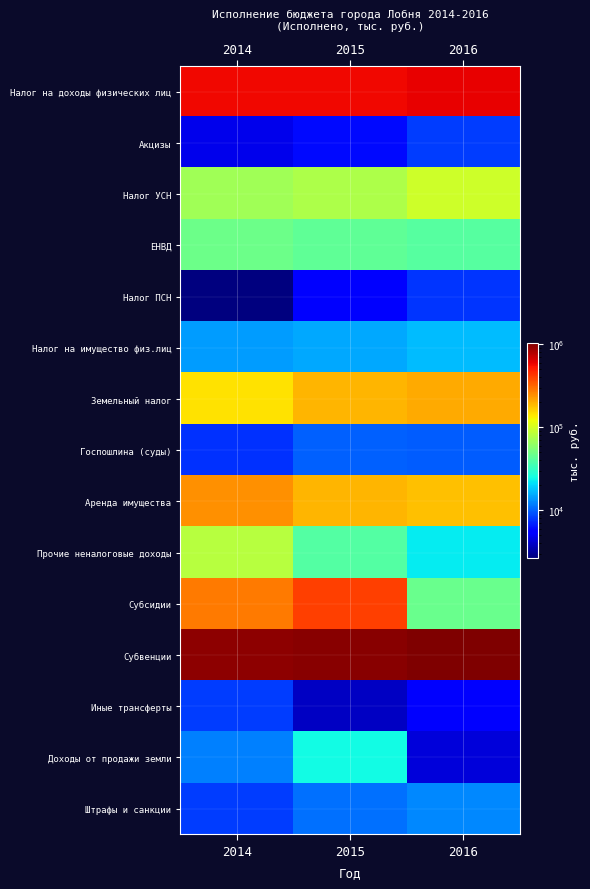

Reading right to left, what are all the values shown in this chart?

Налог на доходы физических лиц: 2016=607600.8	2015=573080.4	2014=570766.7
Акцизы: 2016=8143.4	2015=5991.3	2014=4739.1
Налог УСН: 2016=94976.3	2015=76453.0	2014=68969.9
ЕНВД: 2016=40524.5	2015=43379.8	2014=47649.2
Налог ПСН: 2016=7867.4	2015=5469.5	2014=2702.3
Налог на имущество физ.лиц: 2016=17129.0	2015=15171.1	2014=14146.6
Земельный налог: 2016=208390.1	2015=191643.4	2014=147158.8
Госпошлина (суды): 2016=9871.4	2015=9969.3	2014=7665.2
Аренда имущества: 2016=178682.2	2015=193191.3	2014=240111.1
Прочие неналоговые доходы: 2016=22572.8	2015=39955.7	2014=81061.5
Субсидии: 2016=47144.0	2015=404075.9	2014=278675.9
Субвенции: 2016=1038688.5	2015=976246.3	2014=956994.4
Иные трансферты: 2016=5665.2	2015=3887.7	2014=8183.6
Доходы от продажи земли: 2016=4320.6	2015=25141.3	2014=12131.5
Штрафы и санкции: 2016=12776.9	2015=10979.6	2014=8163.6